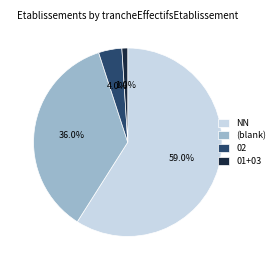

Count the number of slices in the pie.

4